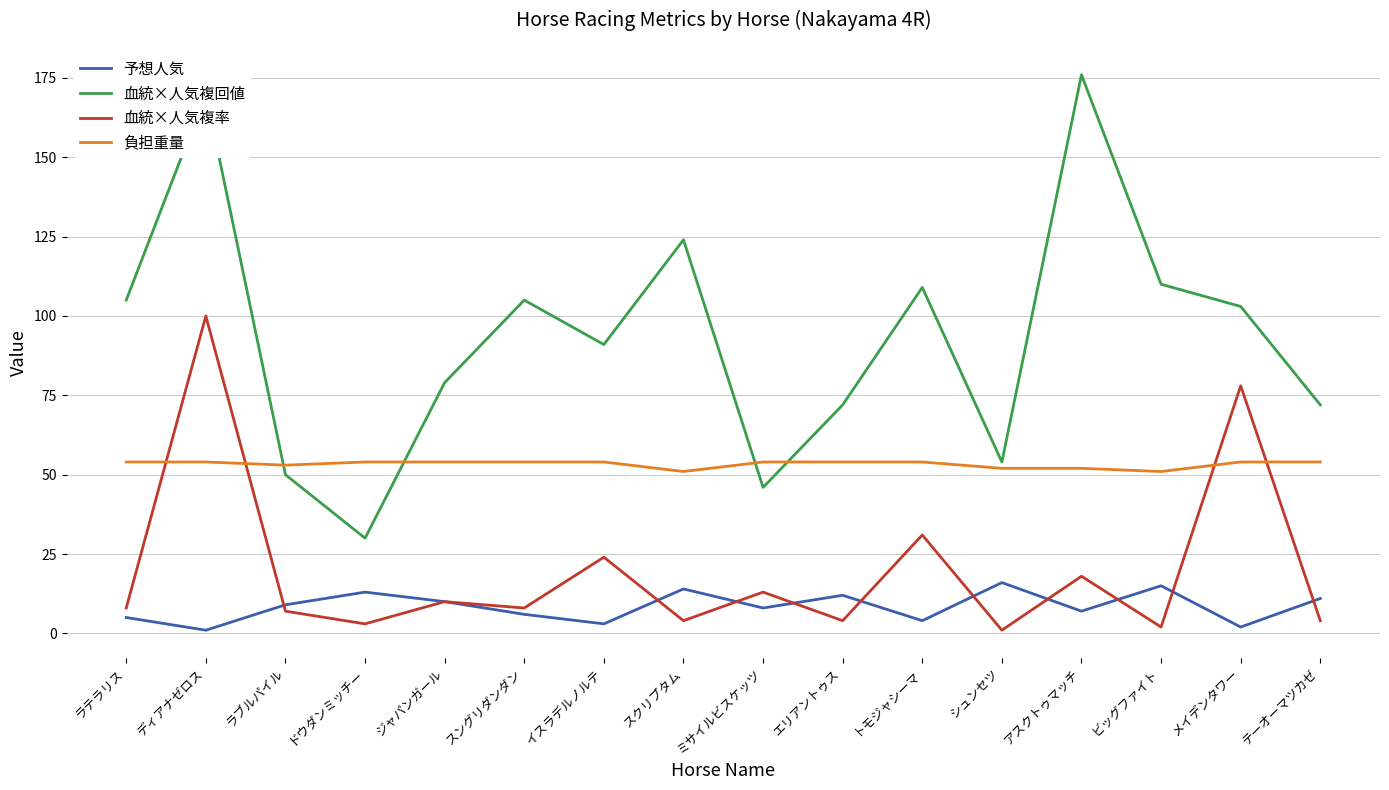

What is the average value of the 血統×人気複回値 series?

94